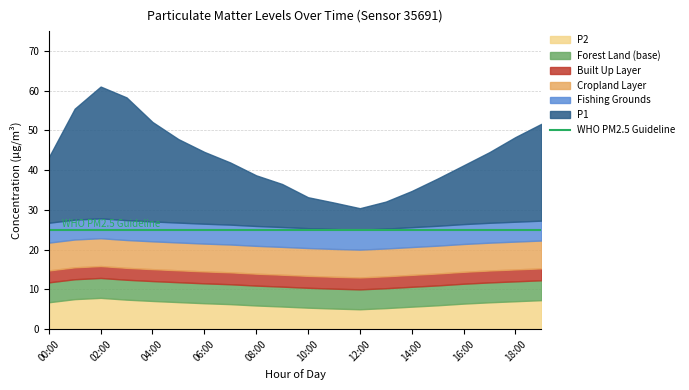

At which label does P1 first exceed 43?

00:00